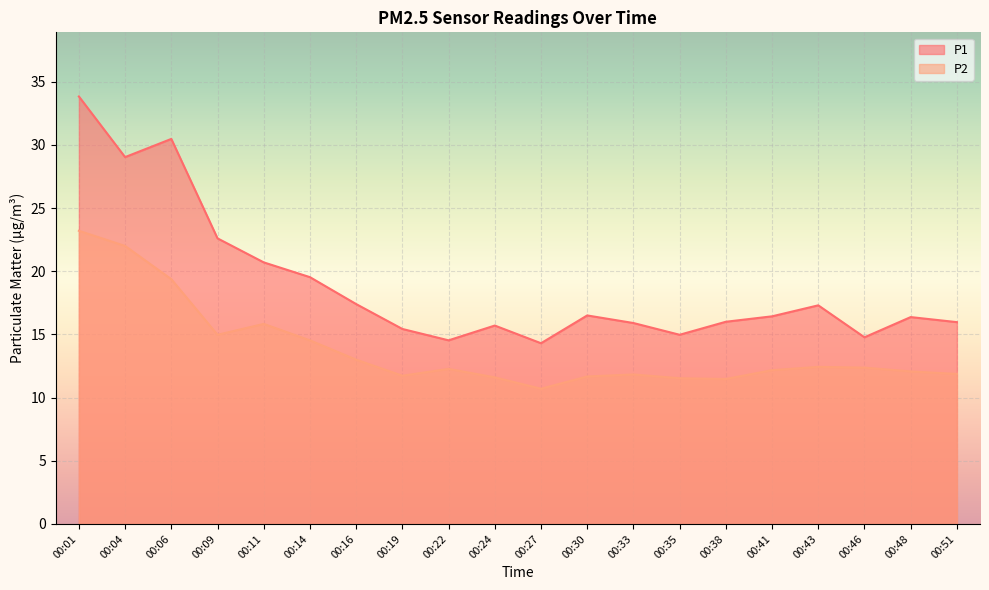

At which label is P1 closest to 24?

00:09